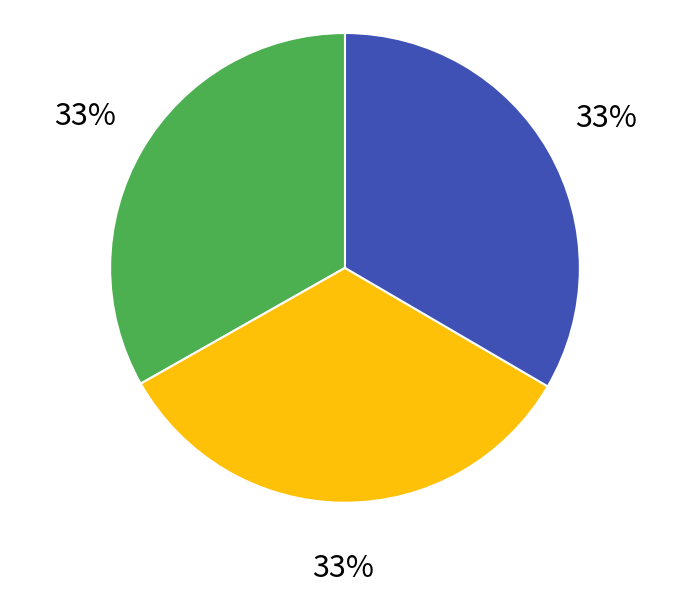

Is there a majority slice in this chart?

No